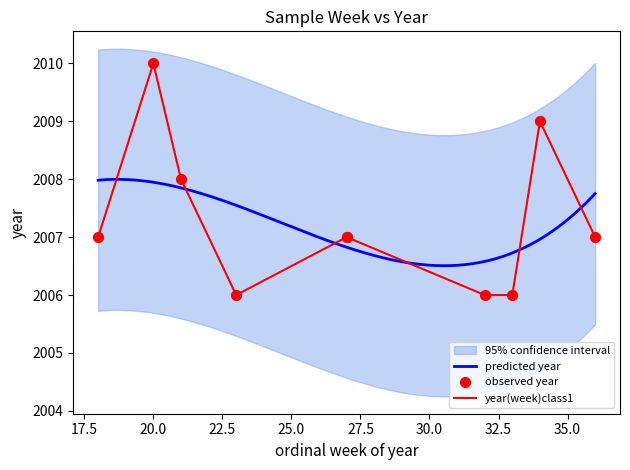

Approximately how many times larger is the value at 18 compared to 20?

1.0